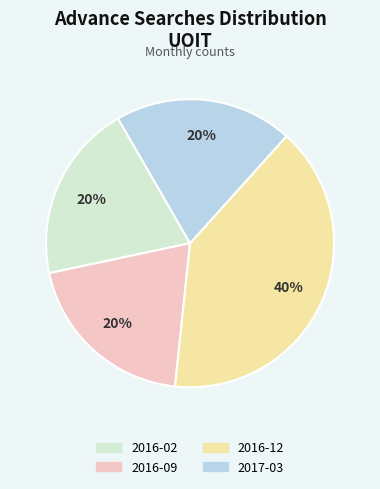

To the nearest percent, what percentage of the pie is 2016-12?

40%